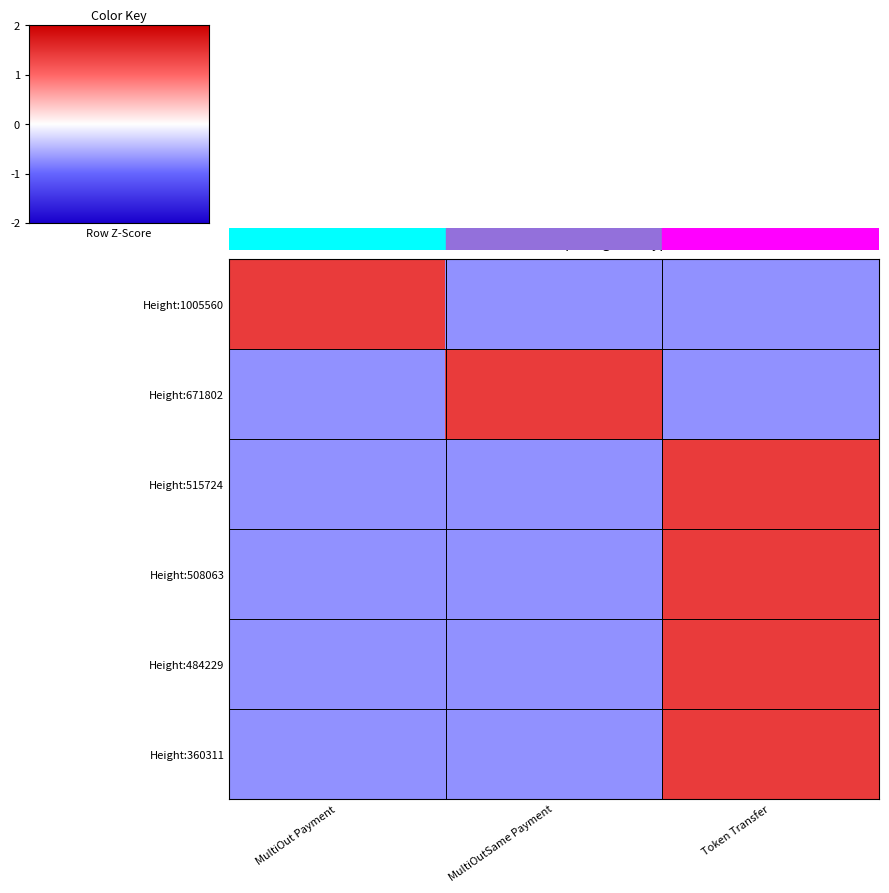

List the series in order of their peak value, lowest first.

Height:671802, Height:484229, Height:1005560, Height:515724, Height:508063, Height:360311